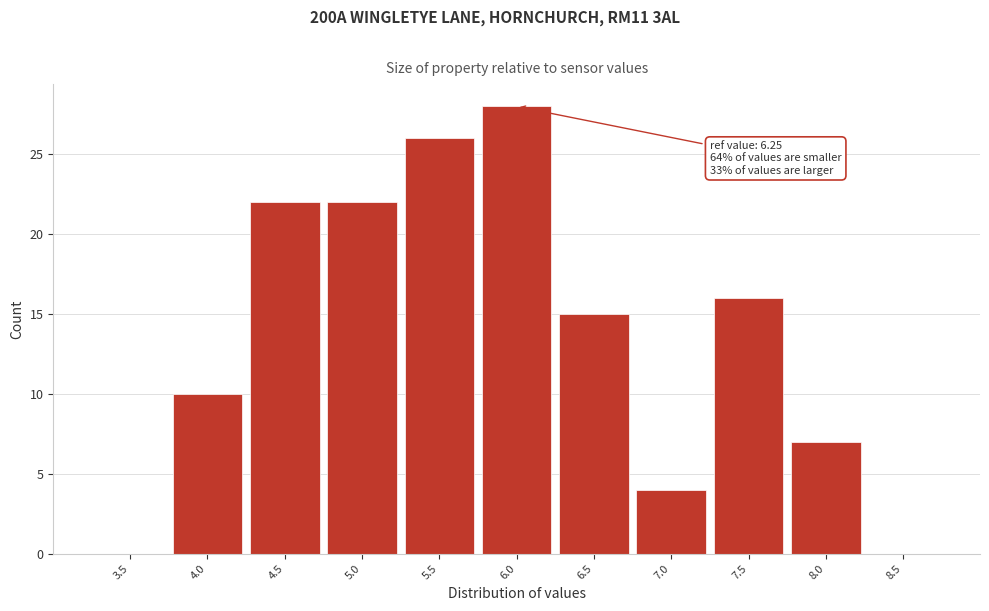

Reading right to left, transcribe all the data shown in this chart.

8.5=0	8.0=7	7.5=16	7.0=4	6.5=15	6.0=28	5.5=26	5.0=22	4.5=22	4.0=10	3.5=0